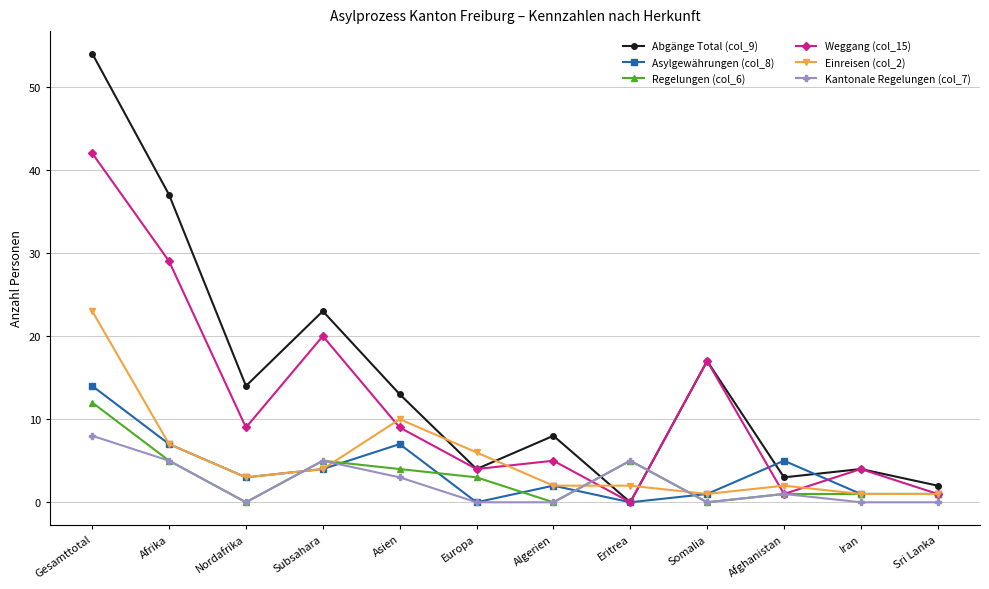

The value of Abgänge Total (col_9) at Asien is 18. True or false?

False